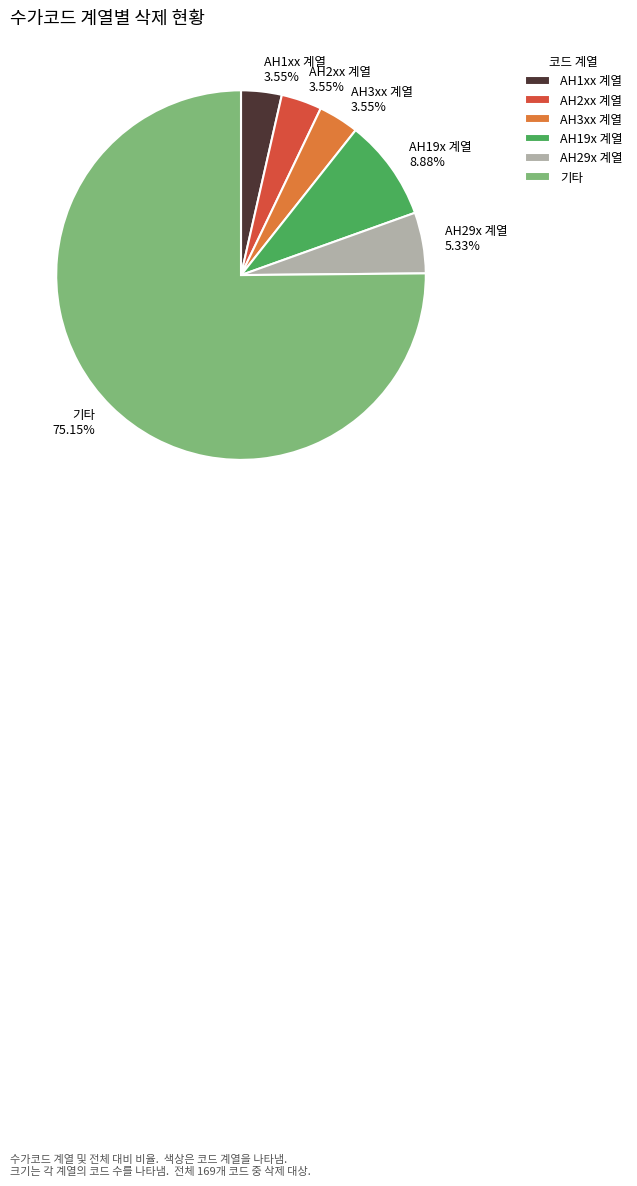

Does any single category account for the majority?

Yes